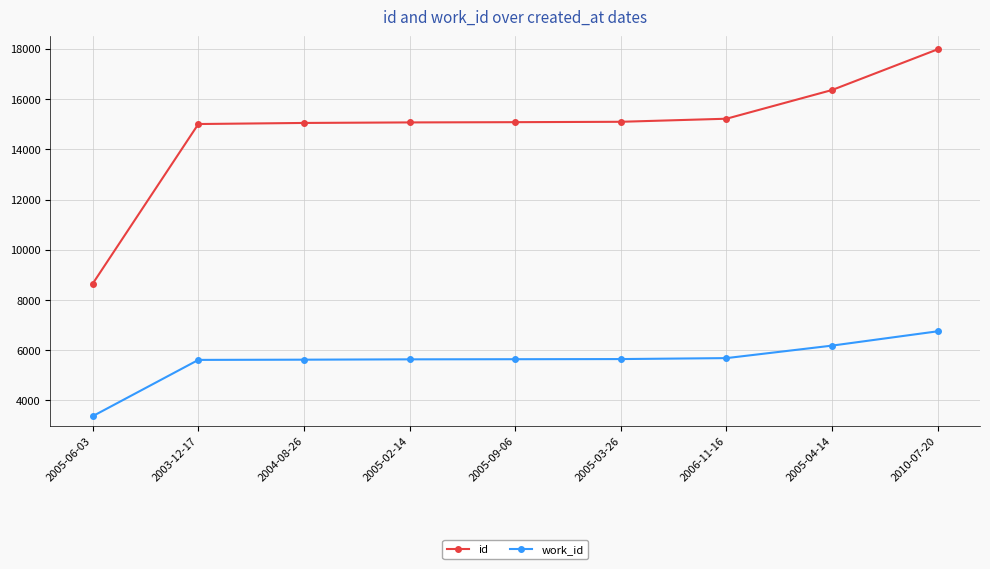

At which category is the sum across all series the highest?

2010-07-20